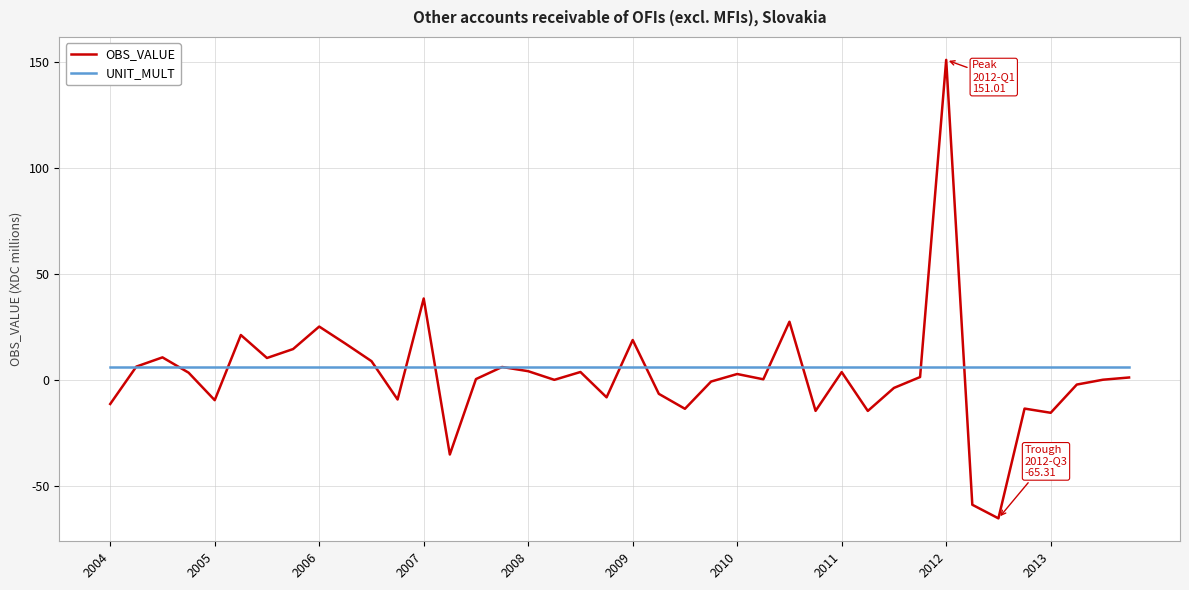

Which series has the widest spread of values?

OBS_VALUE